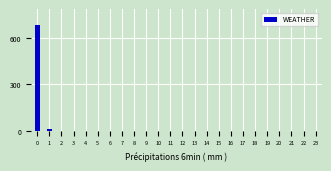

Reading right to left, list all the values displayed in this chart.

15	682